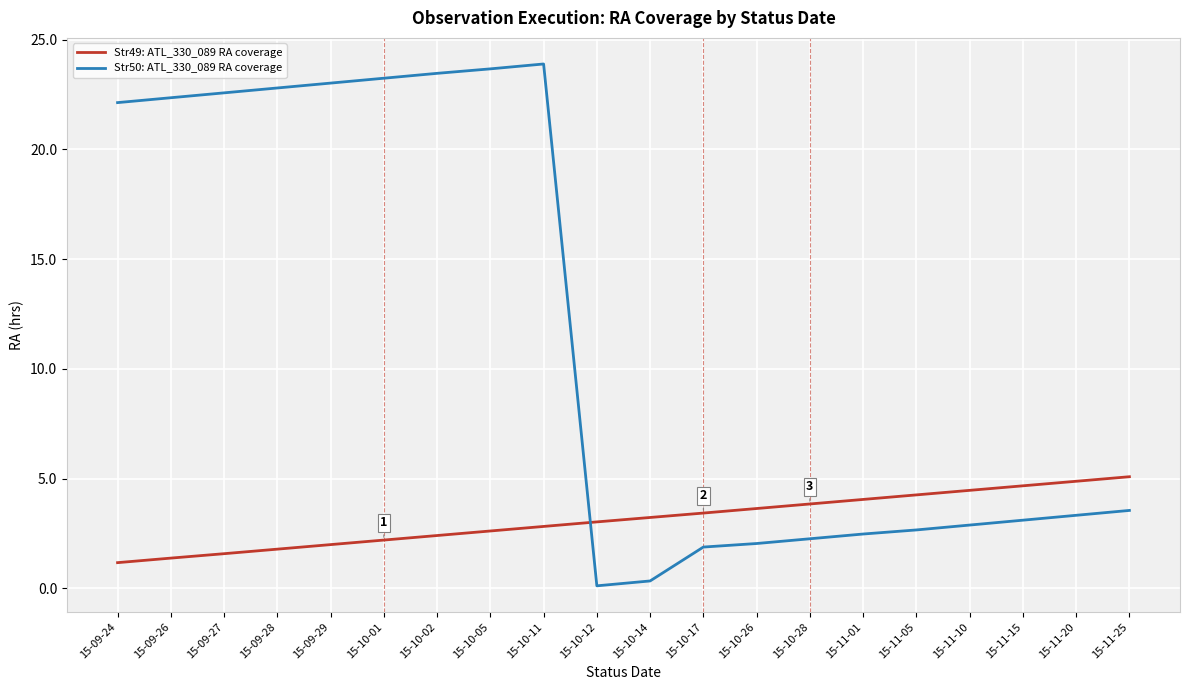

What is the difference between the maximum and minimum values in the Str49: ATL_330_089 RA coverage series?

3.9